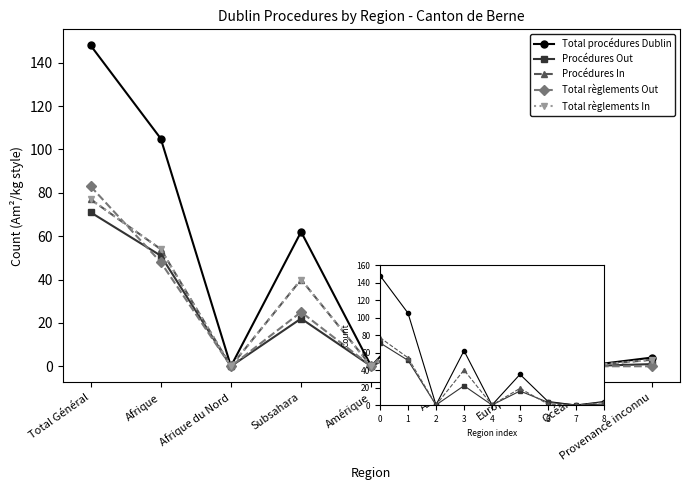

Reading right to left, list all the values displayed in this chart.

Total procédures Dublin: 4	0	4	35	0	62	0	105	148
Procédures Out: 1	0	3	16	0	22	0	51	71
Procédures In: 3	0	1	19	0	40	0	54	77
Total règlements Out: 0	0	4	31	0	25	0	48	83
Total règlements In: 3	0	1	19	0	40	0	54	77